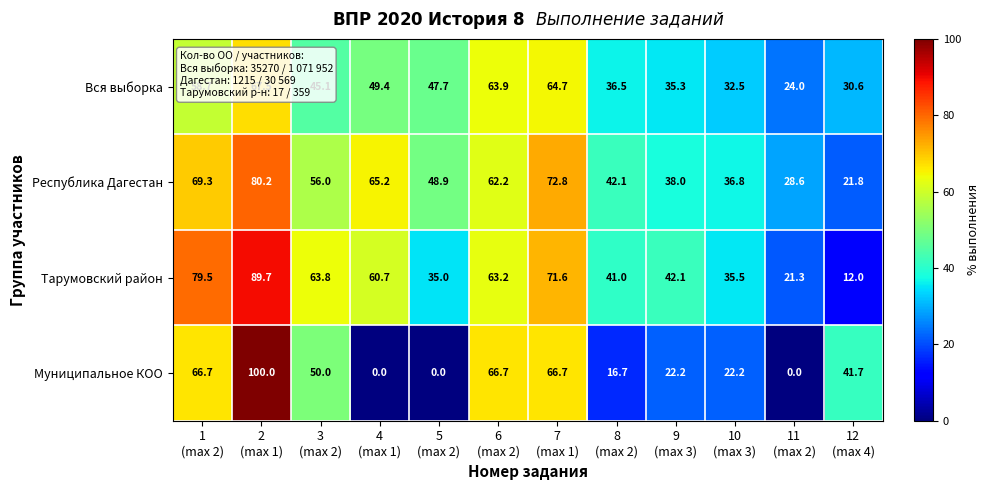

What is the greatest value displayed?

100.0